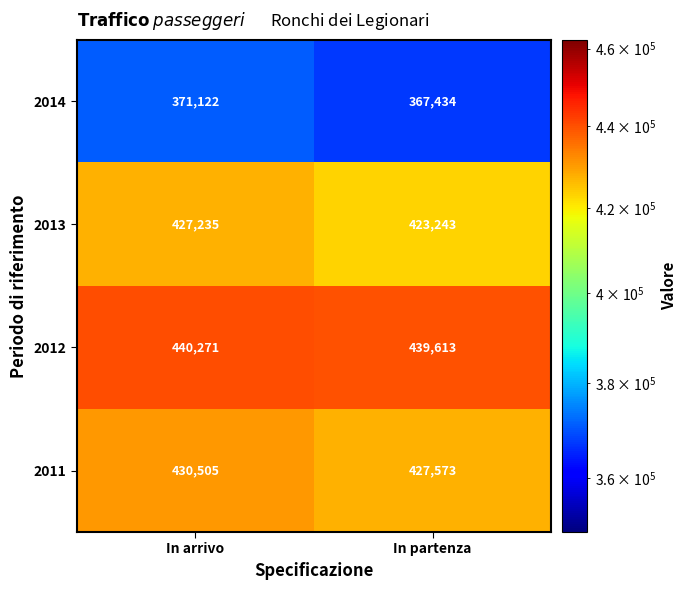

The value of 2013 at In arrivo is 427235. True or false?

True